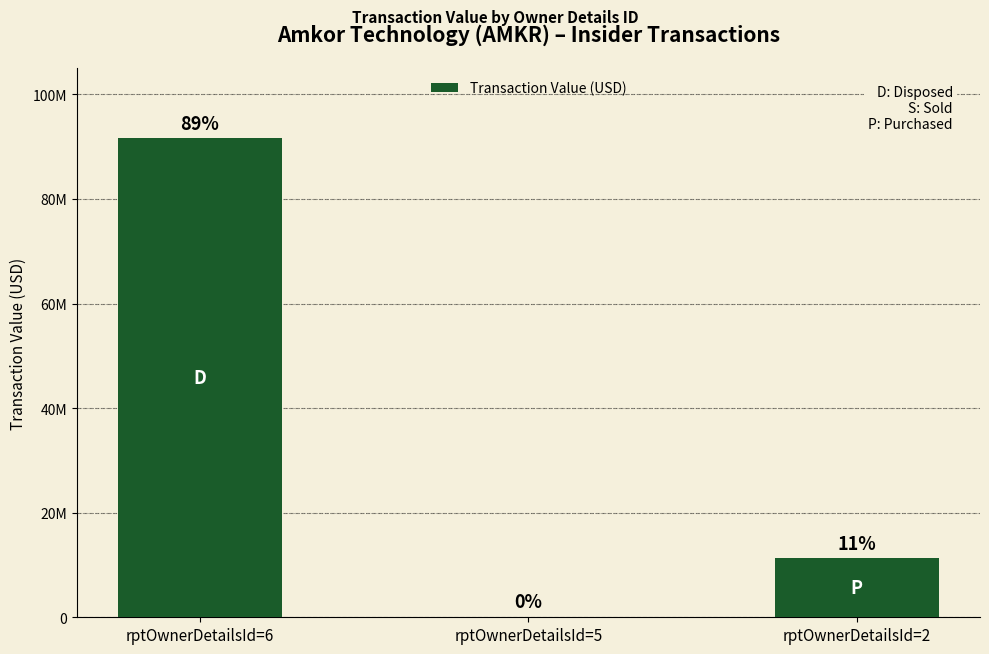

List the labels in order of value, largest first.

rptOwnerDetailsId=6, rptOwnerDetailsId=2, rptOwnerDetailsId=5